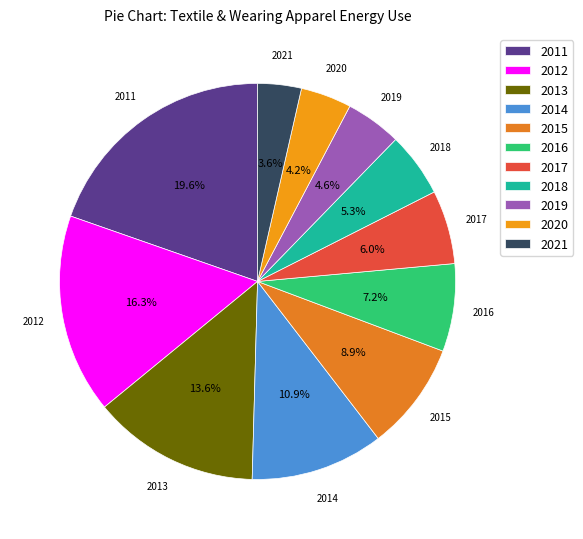

Is there any slice that represents more than half of the pie?

No